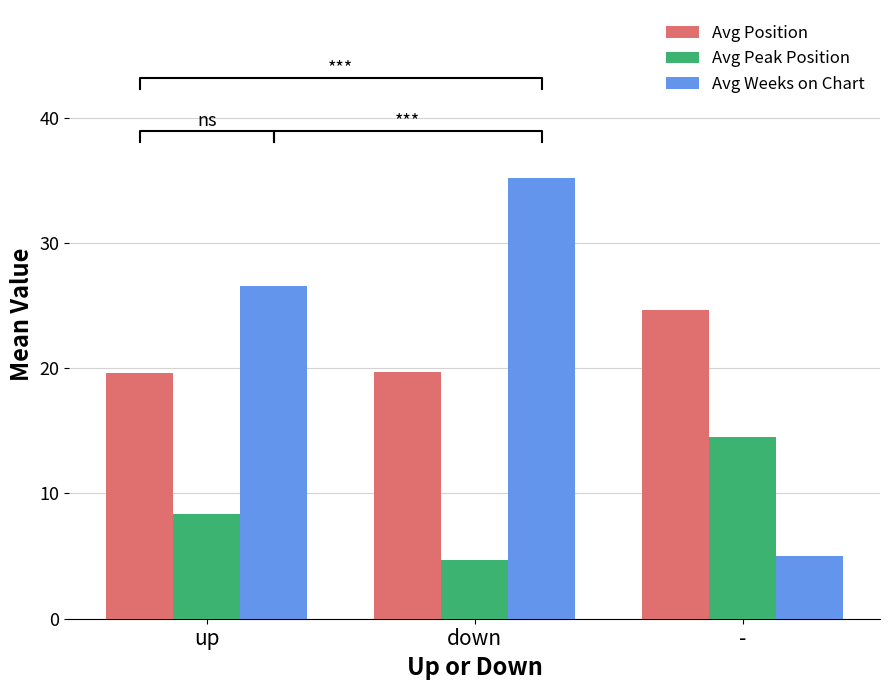

Reading left to right, list all the values displayed in this chart.

Avg Position: up=19.6	down=19.7	-=24.6
Avg Peak Position: up=8.4	down=4.7	-=14.5
Avg Weeks on Chart: up=26.6	down=35.2	-=5.0